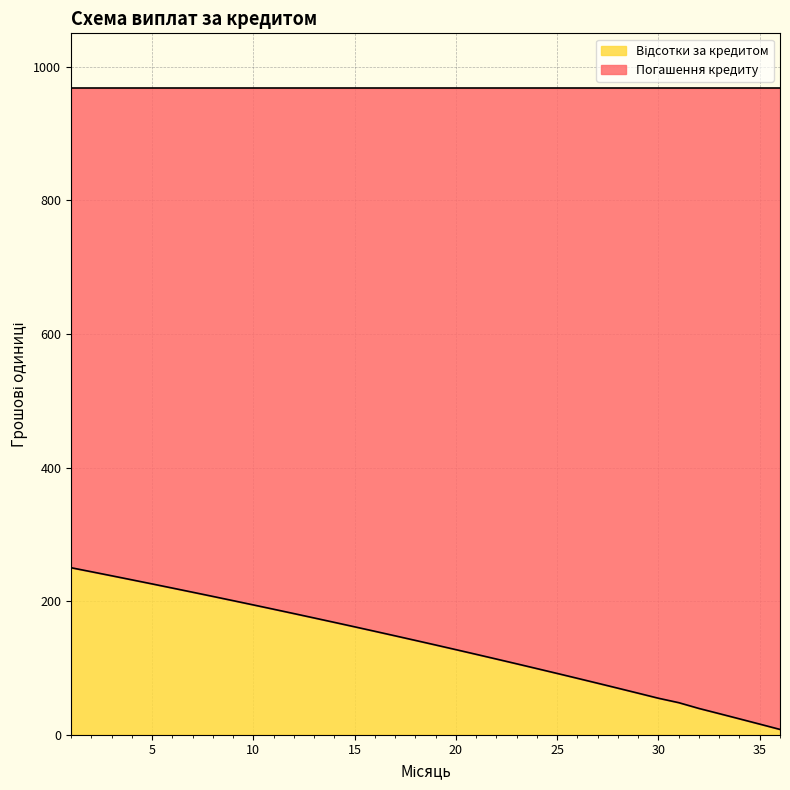

What is the sum of the values at 12 and 24?

280.4